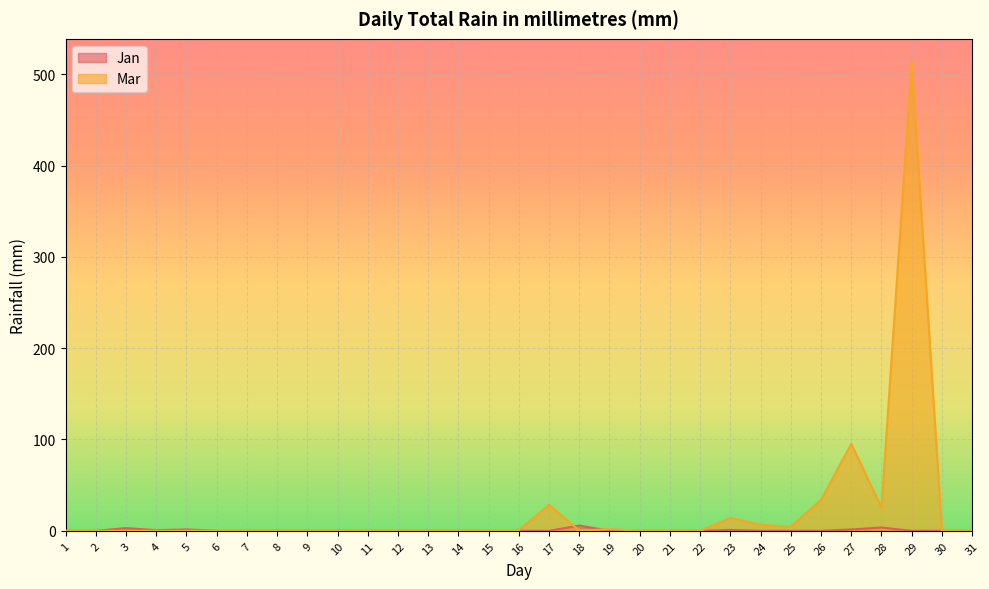

Which series has the largest total across all categories?

Mar